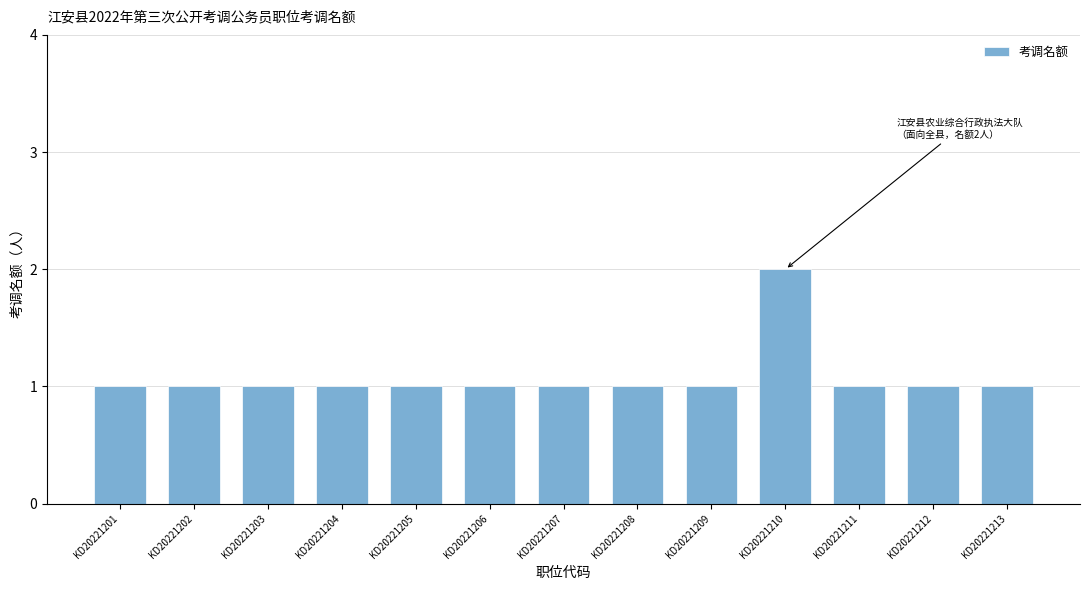

Which has a higher value, KD20221210 or KD20221207?

KD20221210